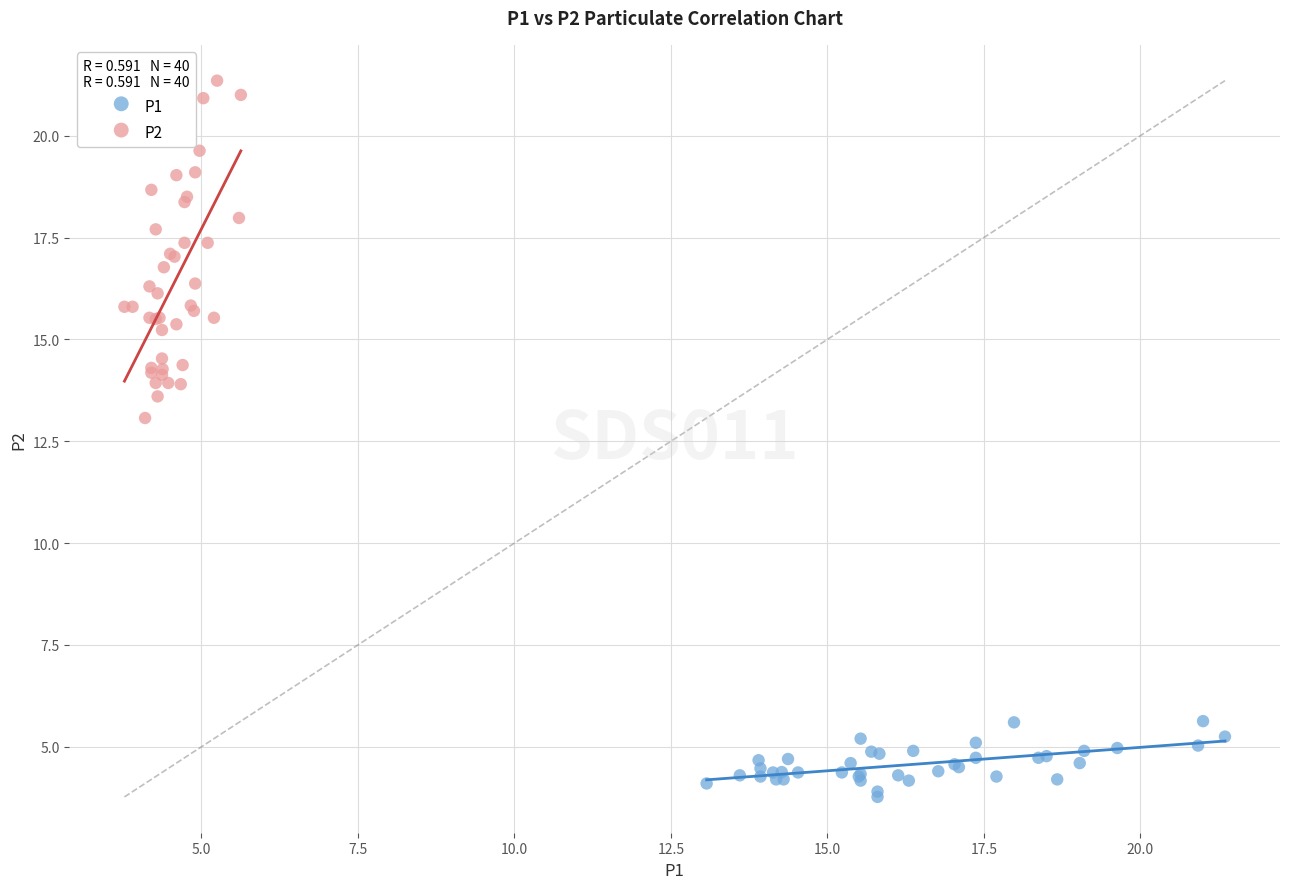

Which series contains the highest Y value?

P2